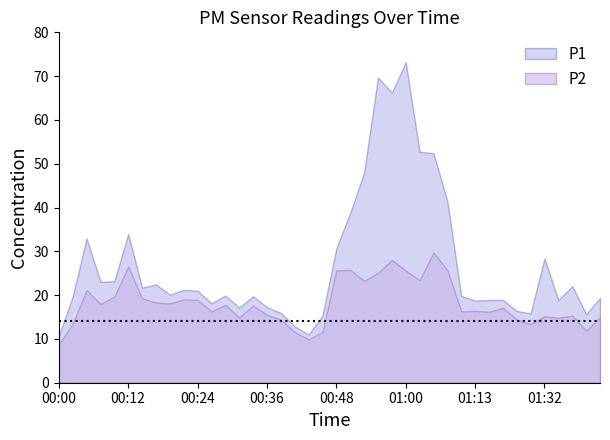

Rank the series by their average value, from lowest to highest.

P2, P1